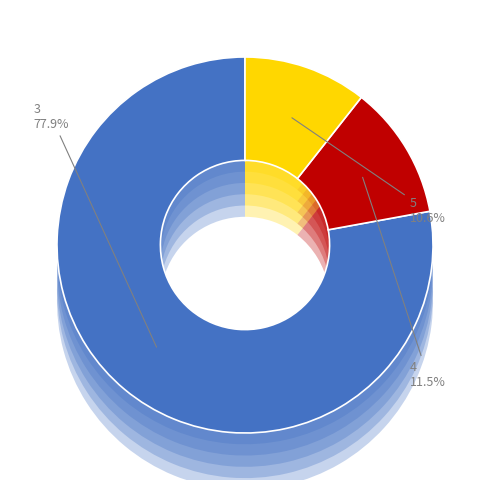

How many slices are in this pie chart?

4